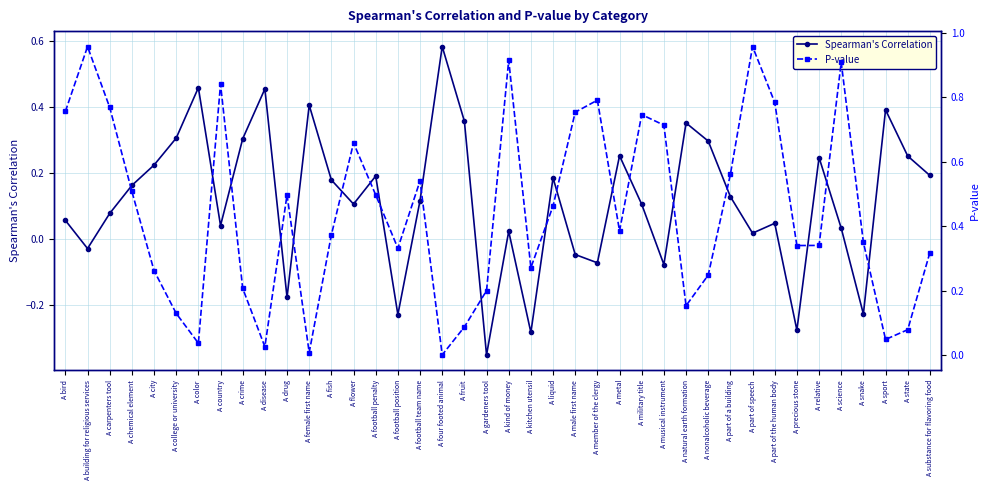

Is the value of Spearman's Correlation at A college or university greater than the value of P-value at A football penalty?

No